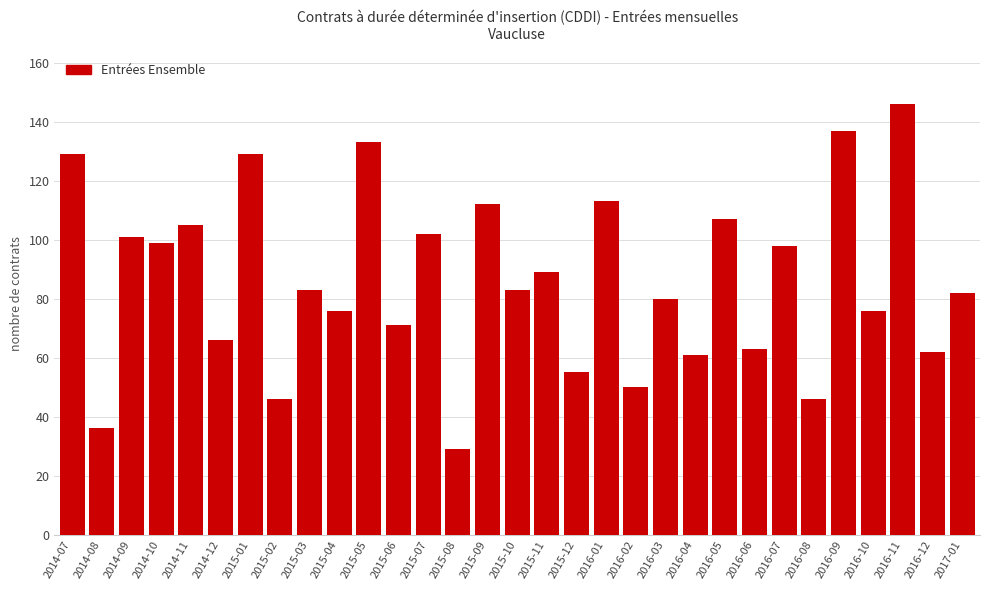

Approximately how many times larger is the value at 2016-04 compared to 2015-02?

1.3